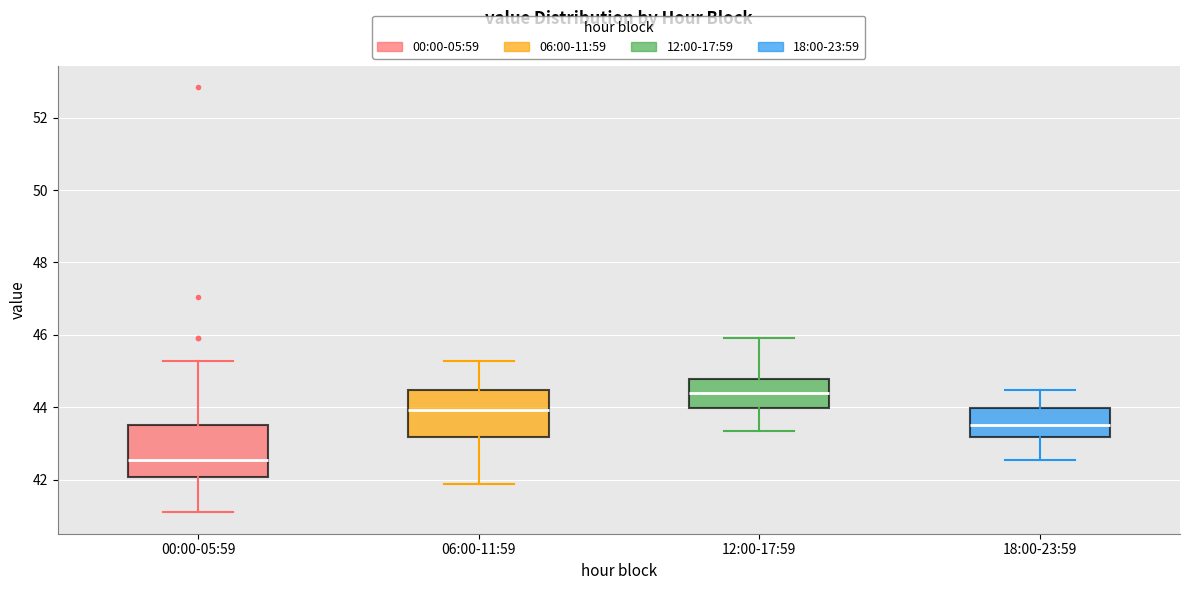

Reading left to right, transcribe this box plot: for each box, give where its median line is, the range the box spans, and where its two whiskers end, as read against the y-axis. The values are not printed on the chart, so give them approximately, as read against the axis.

00:00-05:59: median 42.6, box 42.0 to 43.6, whiskers 41.0 to 45.2
06:00-11:59: median 44.0, box 43.2 to 44.4, whiskers 41.8 to 45.2
12:00-17:59: median 44.4, box 44.0 to 44.8, whiskers 43.4 to 46.0
18:00-23:59: median 43.6, box 43.2 to 44.0, whiskers 42.6 to 44.4